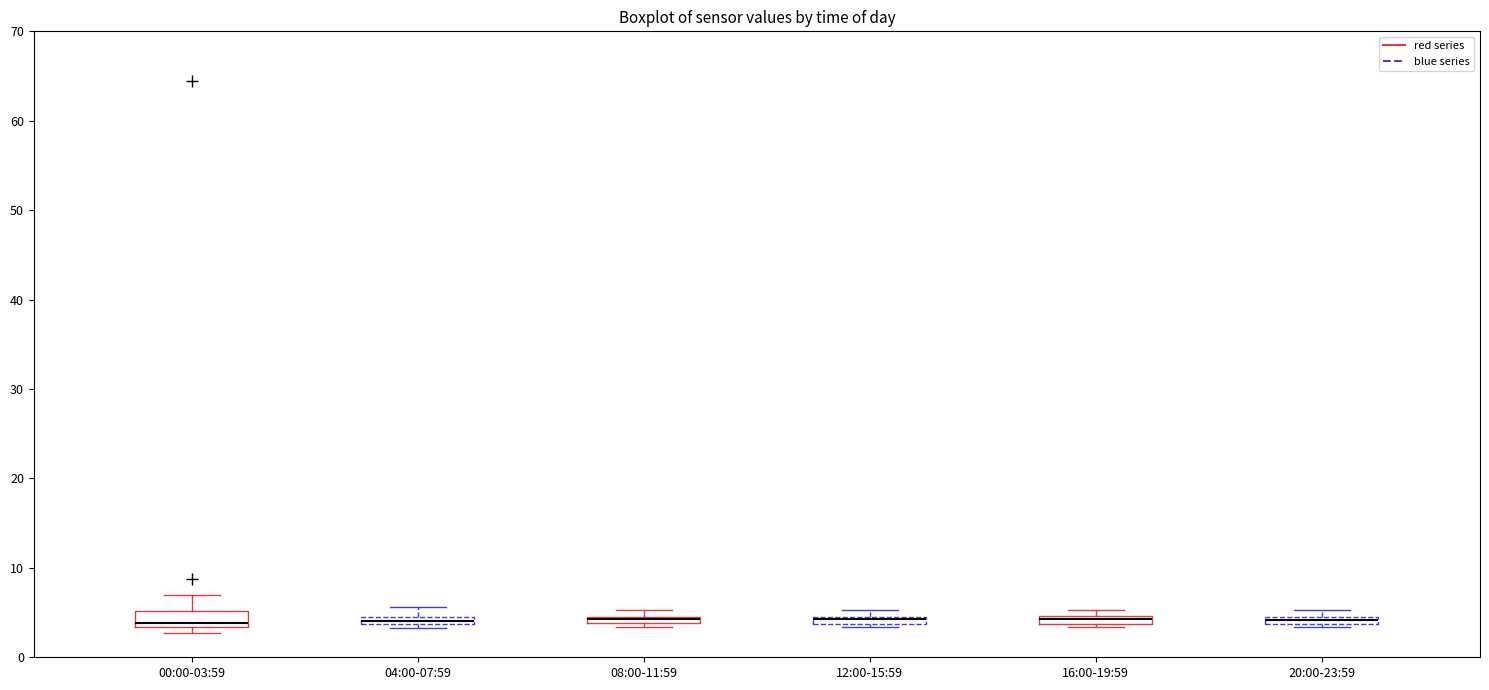

Where is the lower edge of the box for 08:00-11:59 on the y-axis? The values are not printed on the chart, so give them approximately, as read against the axis.

4